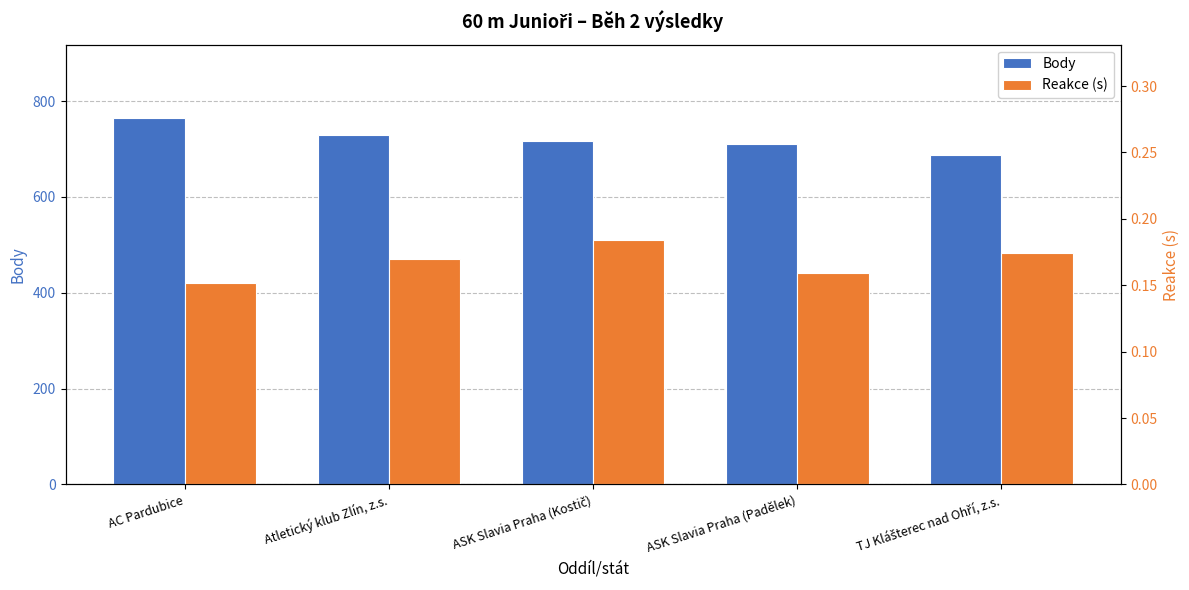

What is the difference between the maximum and second lowest values in the Body series?

55.0